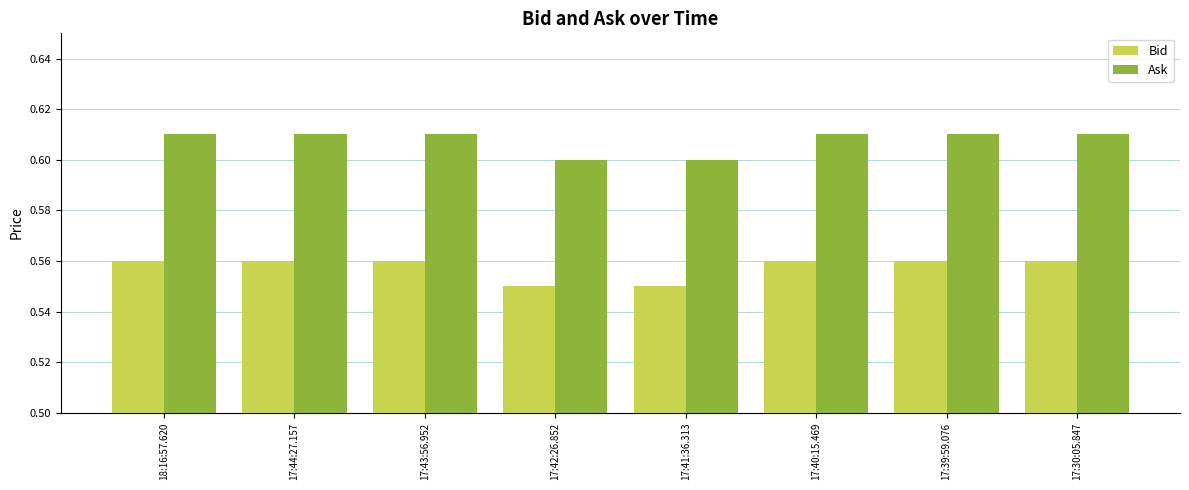

List the series in order of their overall mean, lowest first.

Bid, Ask